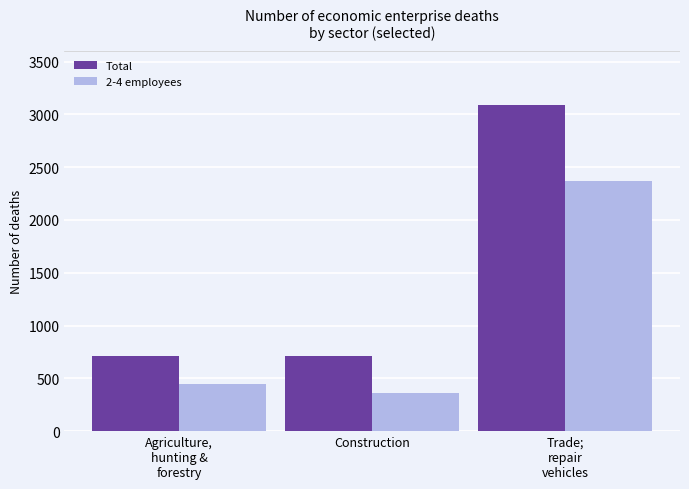

How many groups of bars are there?

3